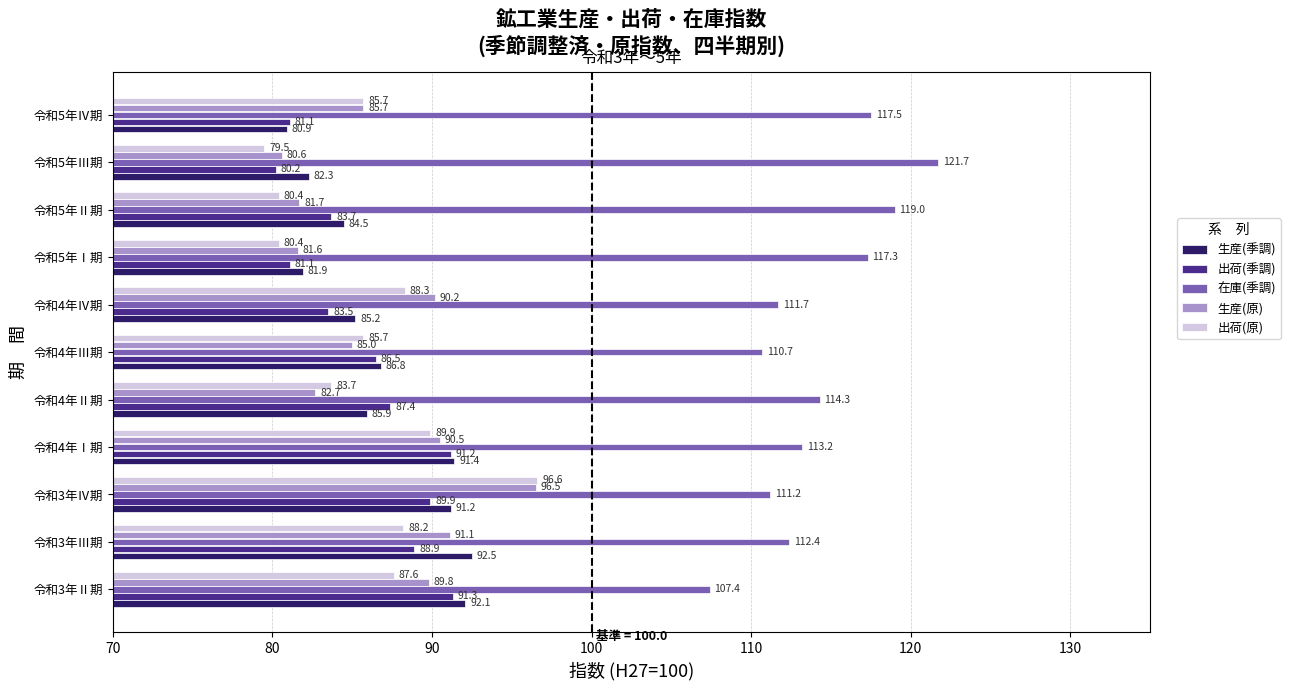

What is the difference between the 生産(季調) values at 令和3年Ⅲ期 and 令和5年Ⅳ期?

11.6